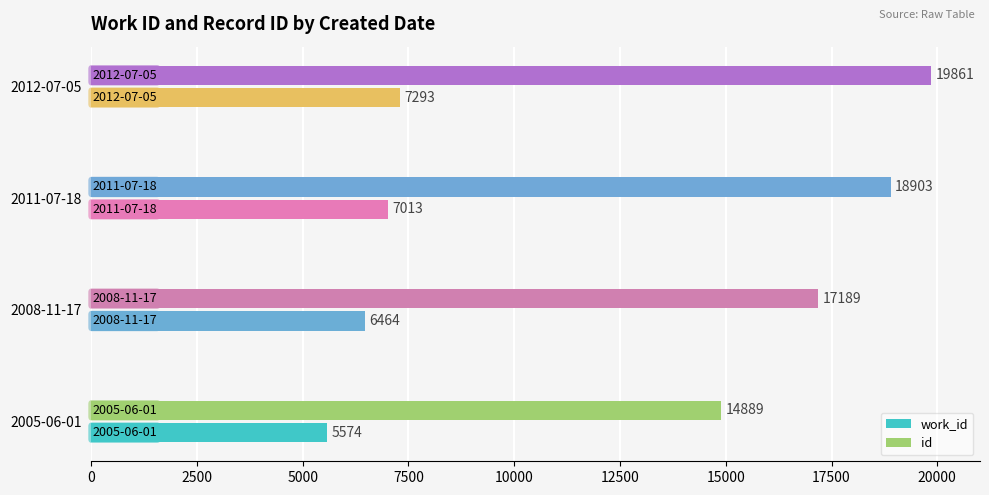

Which label corresponds to the largest value in the chart?

2012-07-05